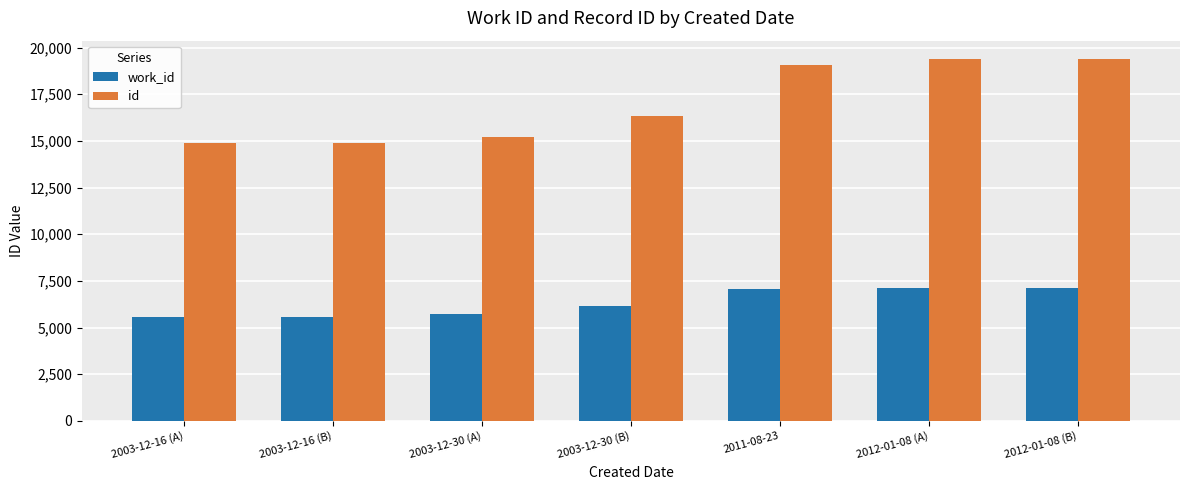

What is the value of the id bar at the 2nd from the left?

14867